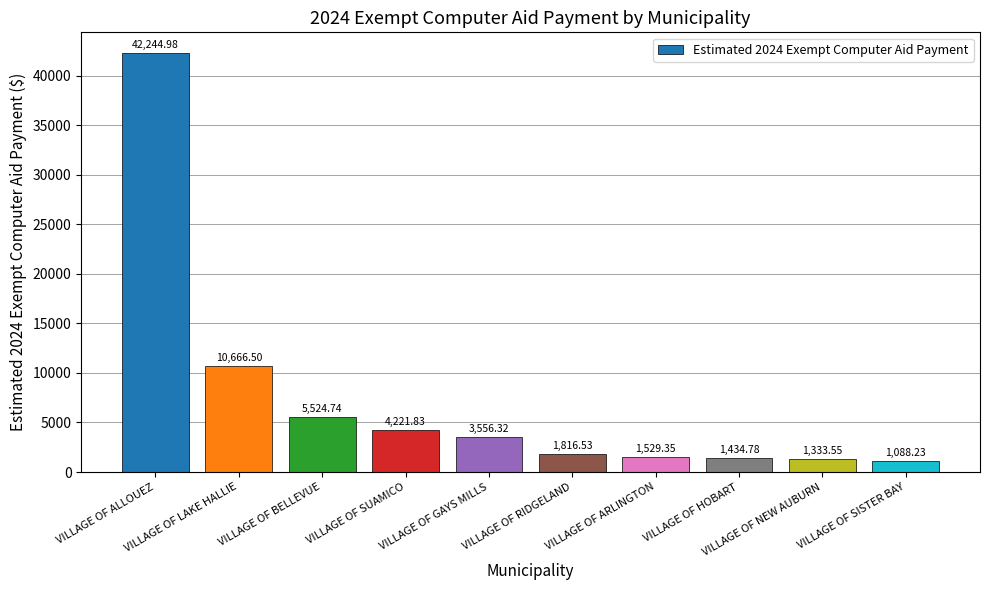

Count the number of data series in this chart.

1